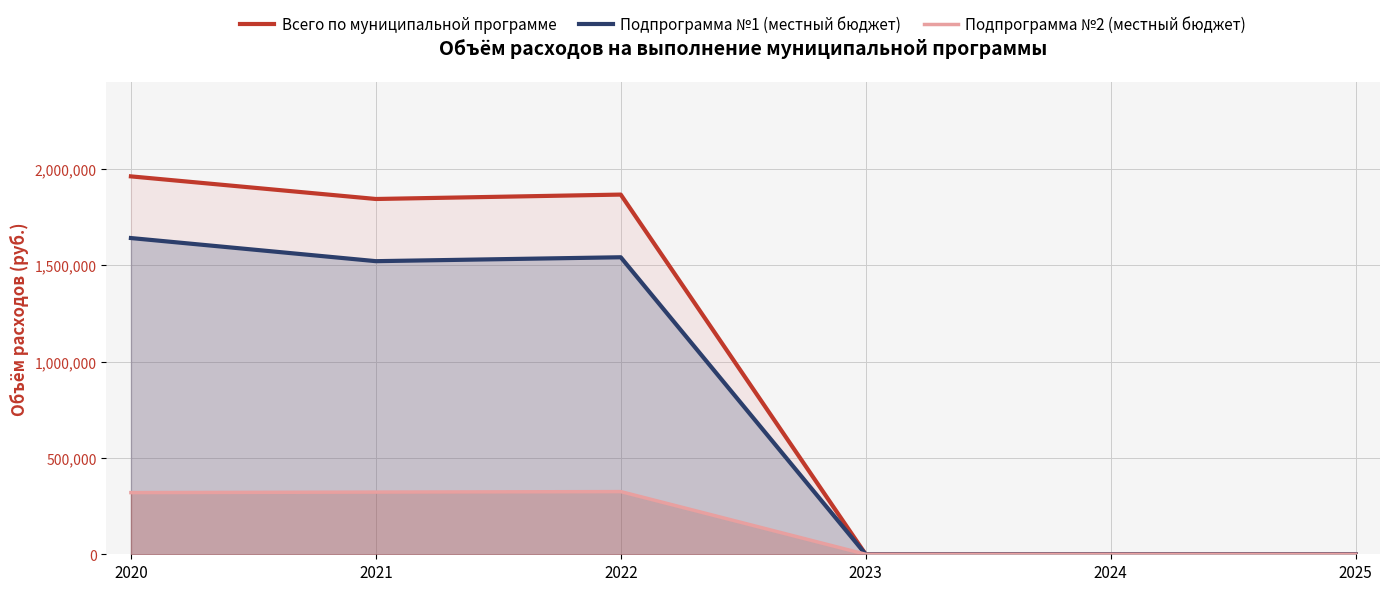

How many lines are shown in the chart?

3